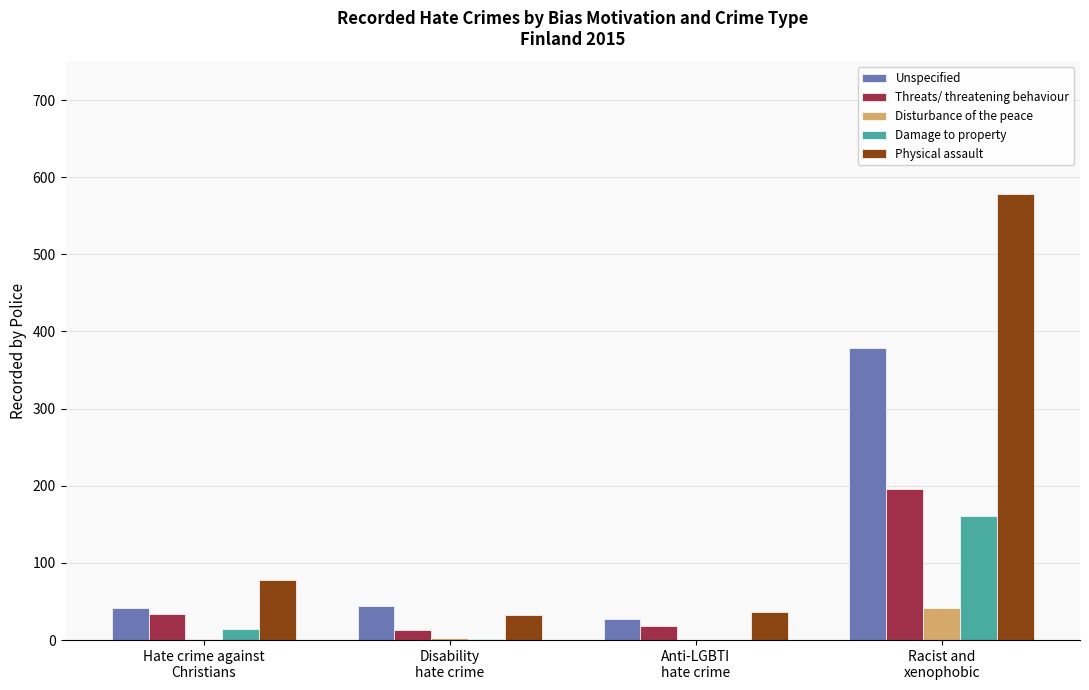

What is the difference between the Damage to property values at Disability
hate crime and Racist and
xenophobic?

159